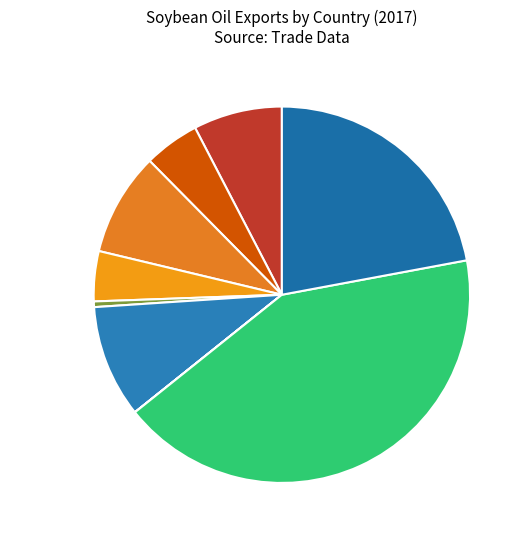

Which category has the biggest portion of the pie?

Zimbabwe 42.2%